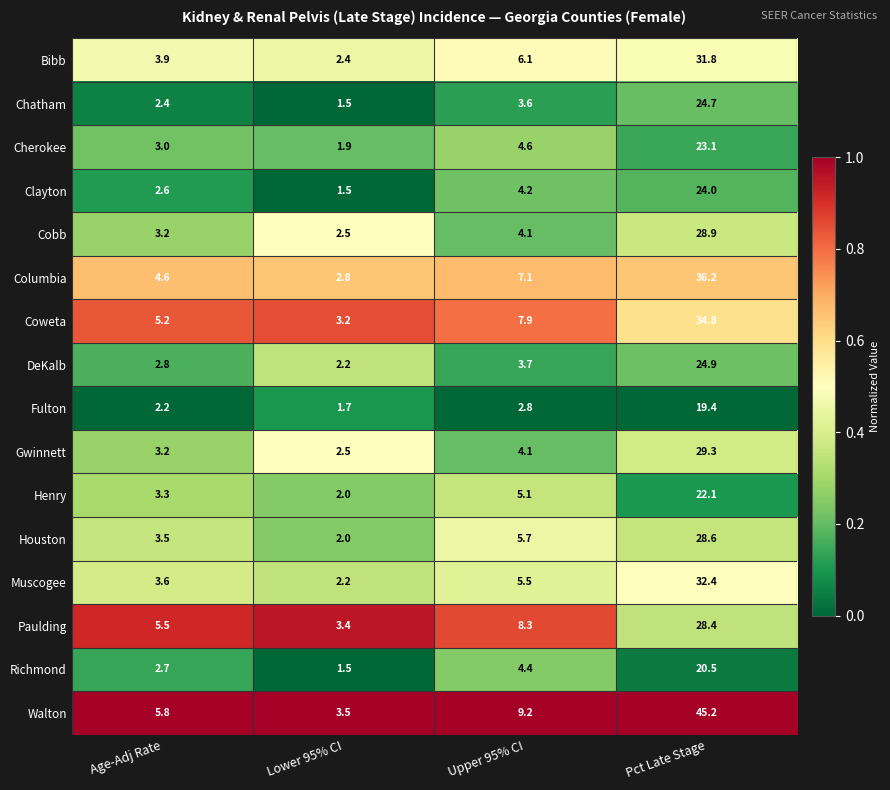

At which label is Richmond closest to 11?

Upper 95% CI